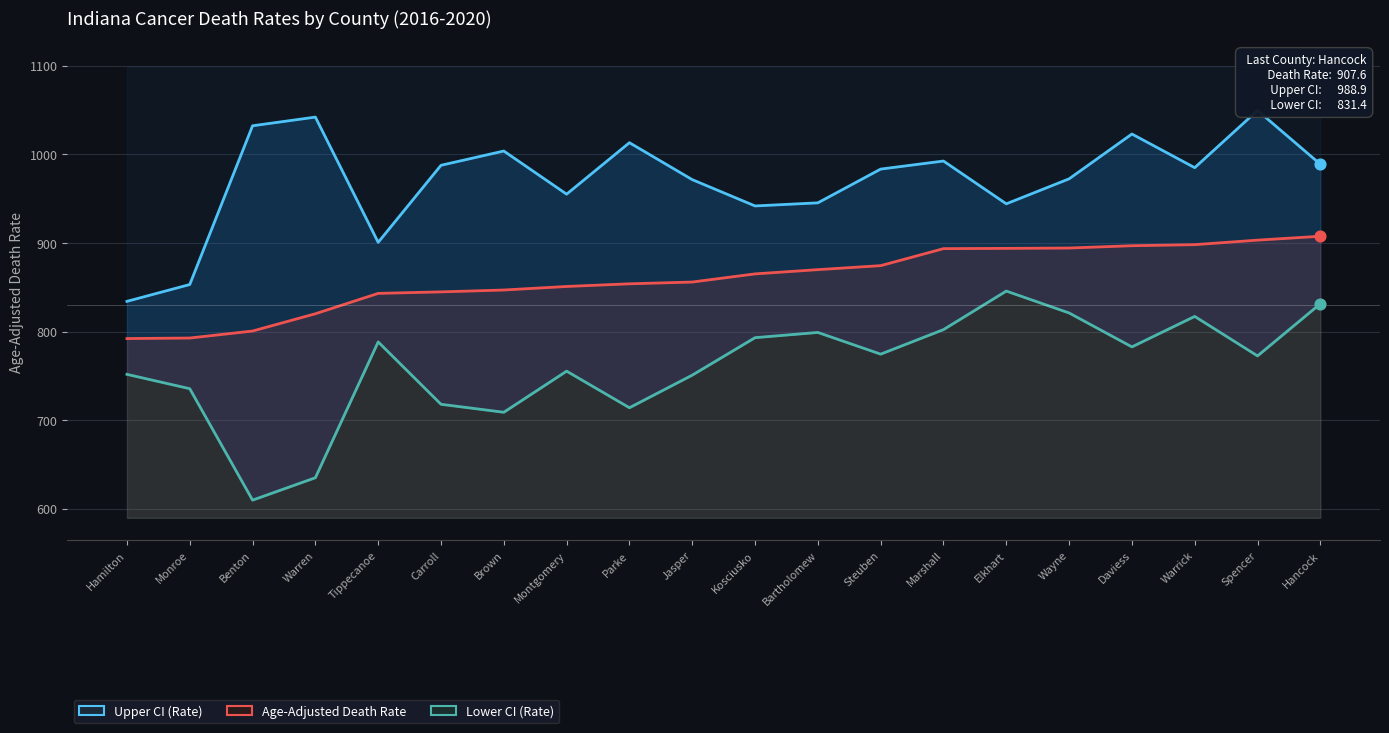

What are all the series names shown in the legend?

Upper CI (Rate), Age-Adjusted Death Rate, Lower CI (Rate)